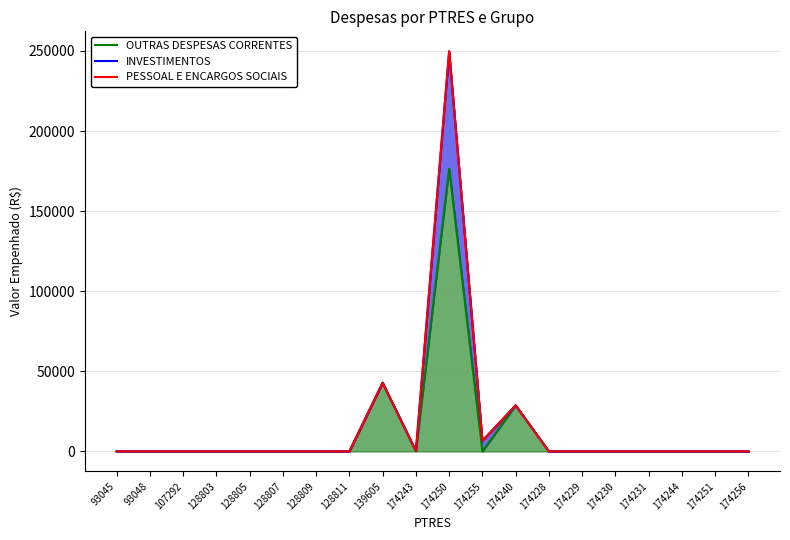

True or false: PESSOAL E ENCARGOS SOCIAIS and OUTRAS DESPESAS CORRENTES cross at least once.

False